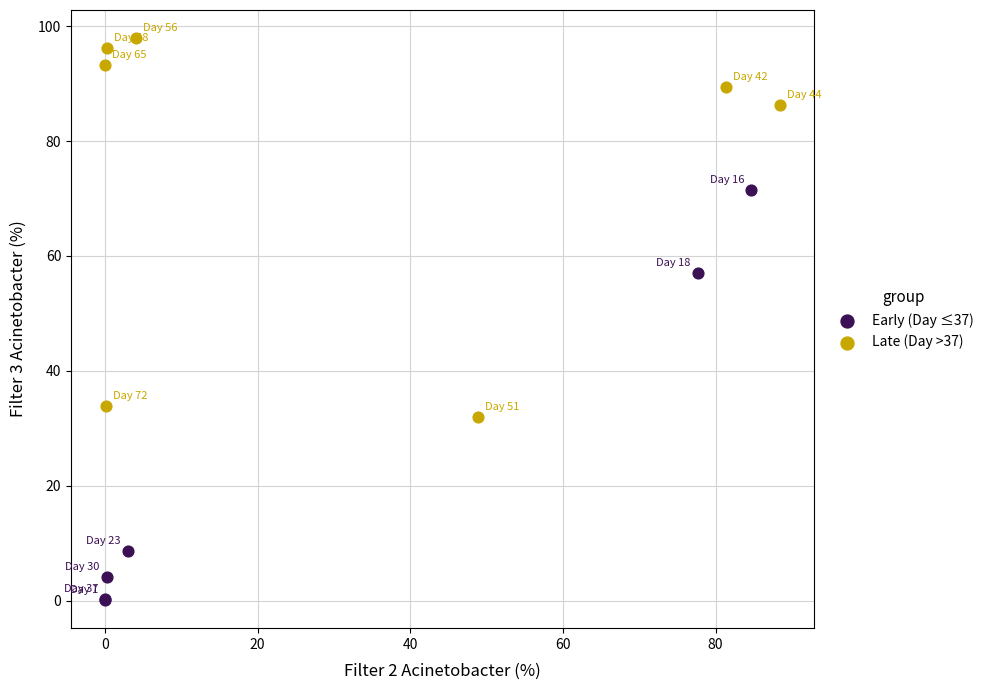

Which series reaches the minimum Y coordinate?

Early (Day ≤37)